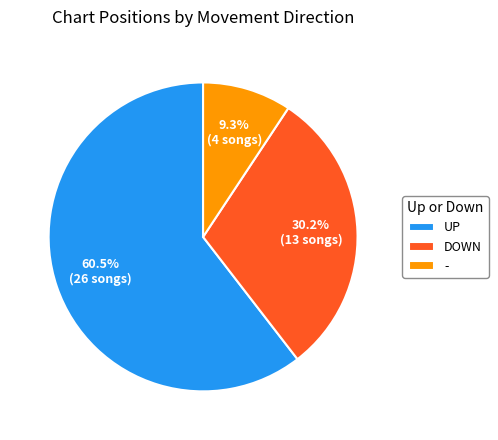

Which category has the biggest portion of the pie?

UP